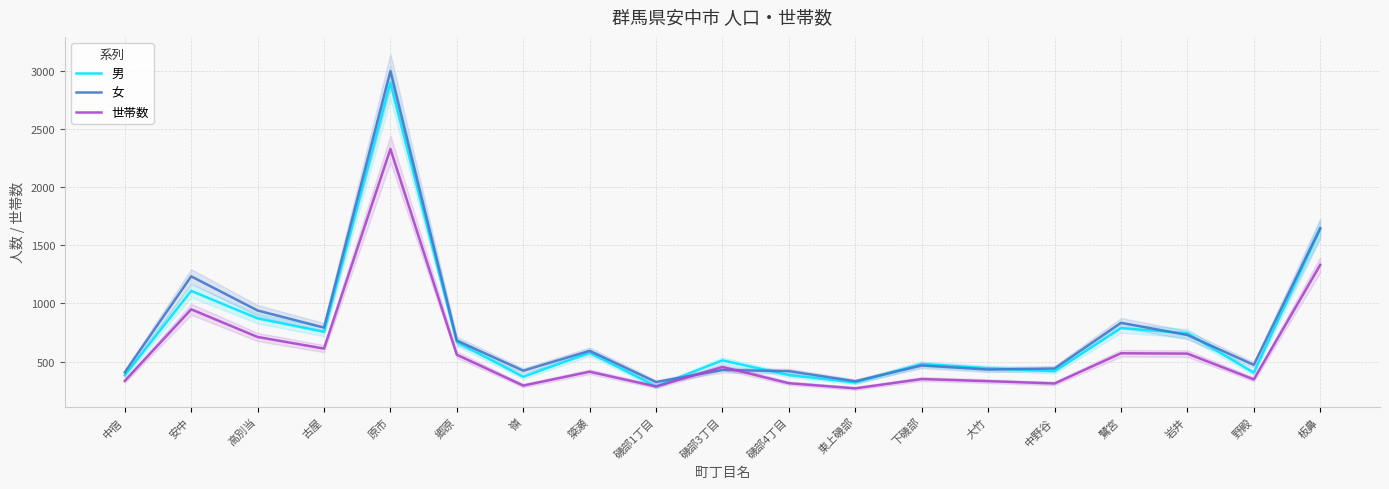

True or false: 男 has a value of 241 at 中野谷.

False